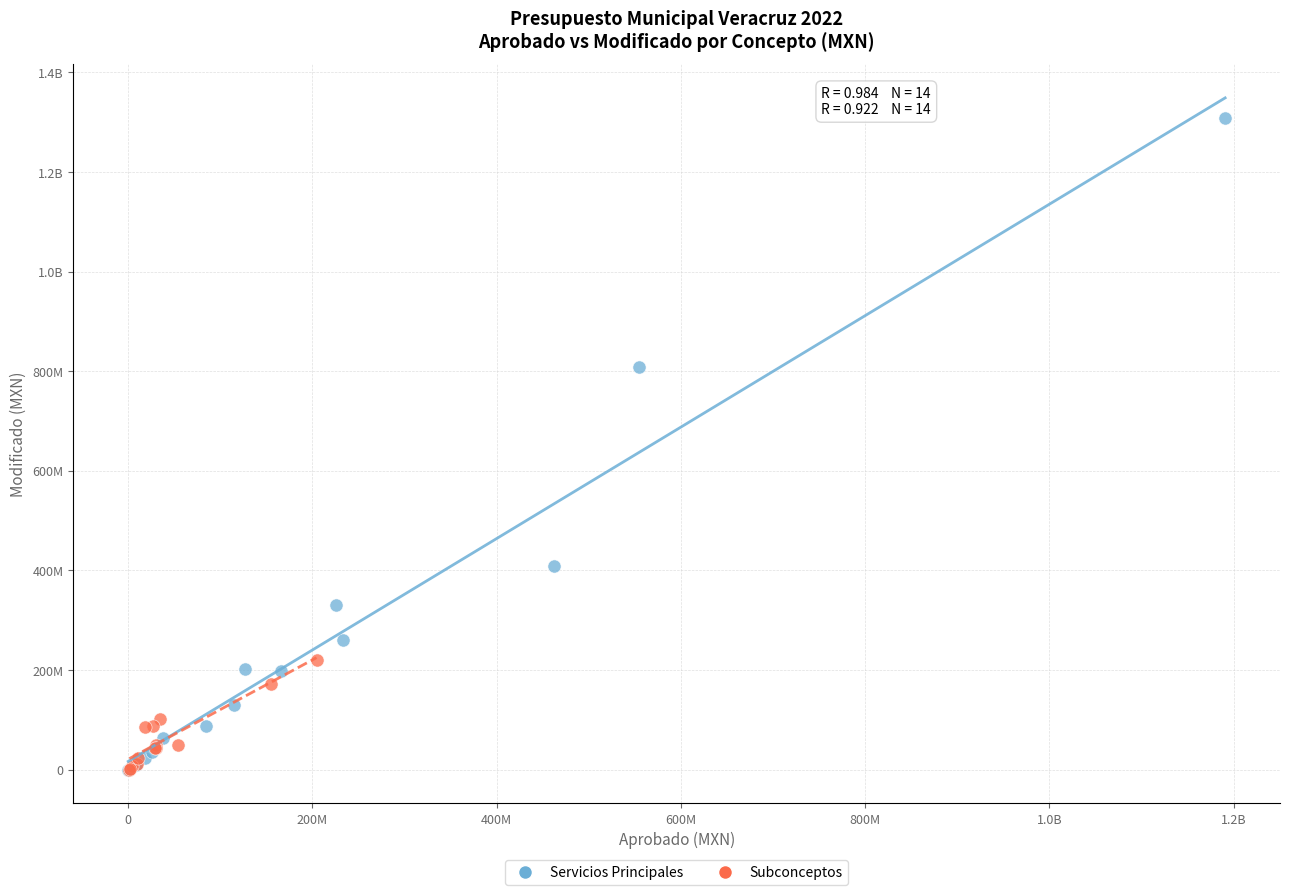

What are all the series names shown in the legend?

Servicios Principales, Subconceptos